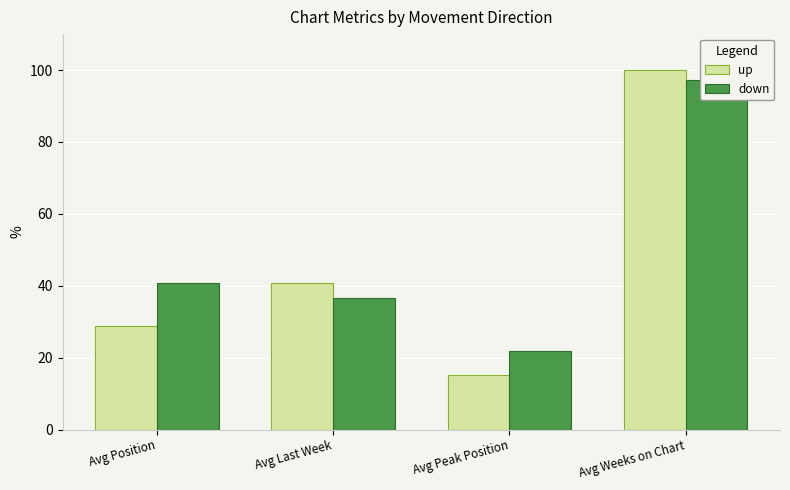

How many values in the up series are below 40?

2